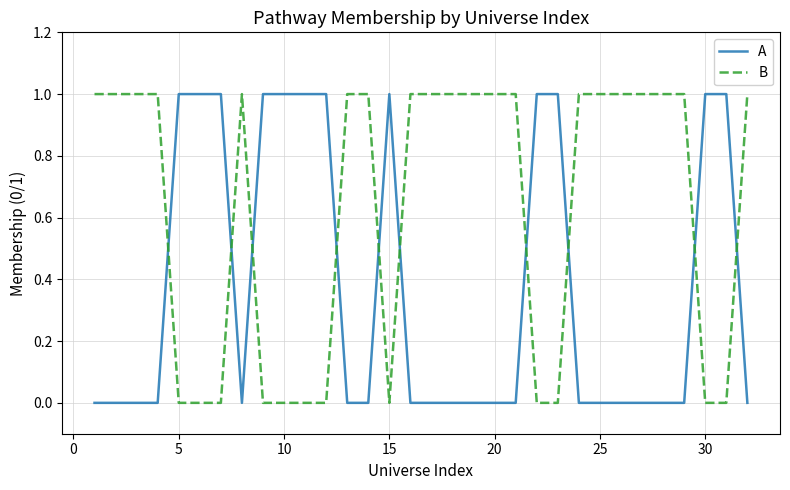

How many values in the B series are below 1?

12